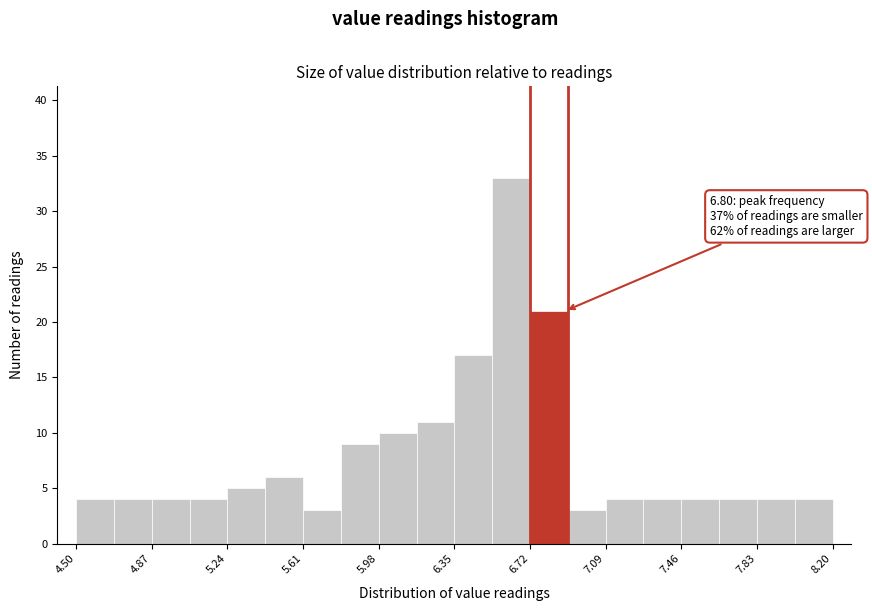

Around what value on the x-axis is the tallest bar? Give the approximate position of its centre, as read against the axis.

6.65